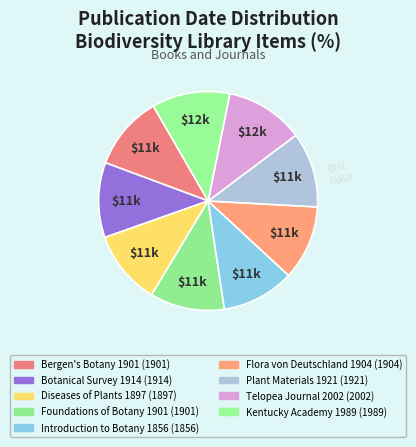

How many slices are in this pie chart?

9